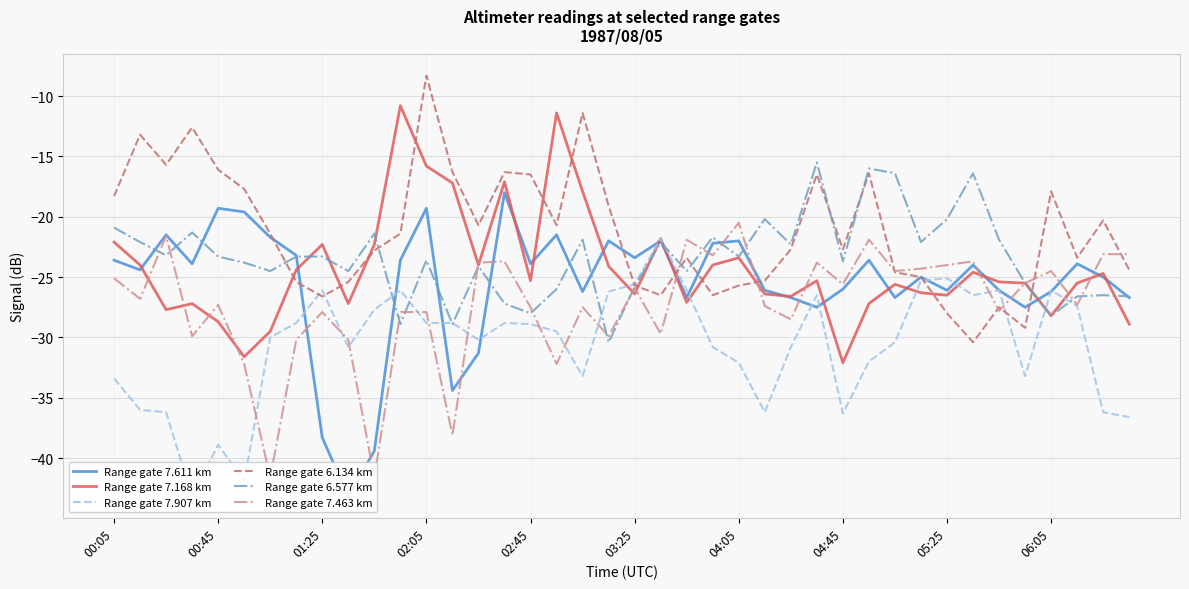

Count the number of data series in this chart.

6